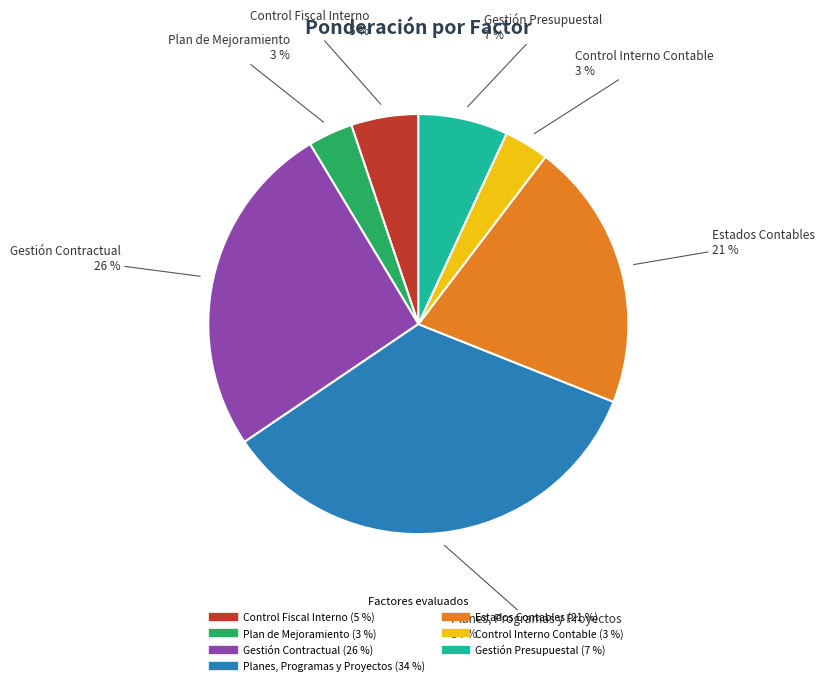

Is Gestión Presupuestal the majority of the pie?

No